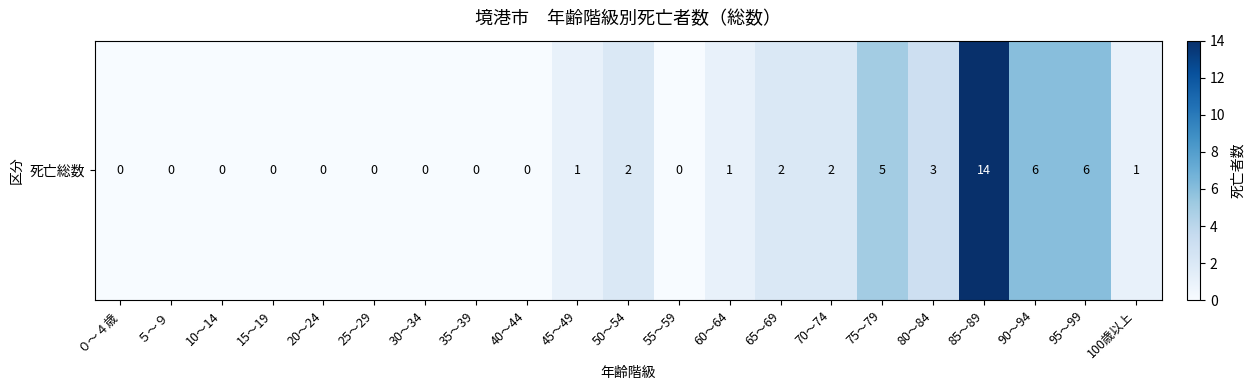

What is the difference between the values at ０～４歳 and 95～99?

6